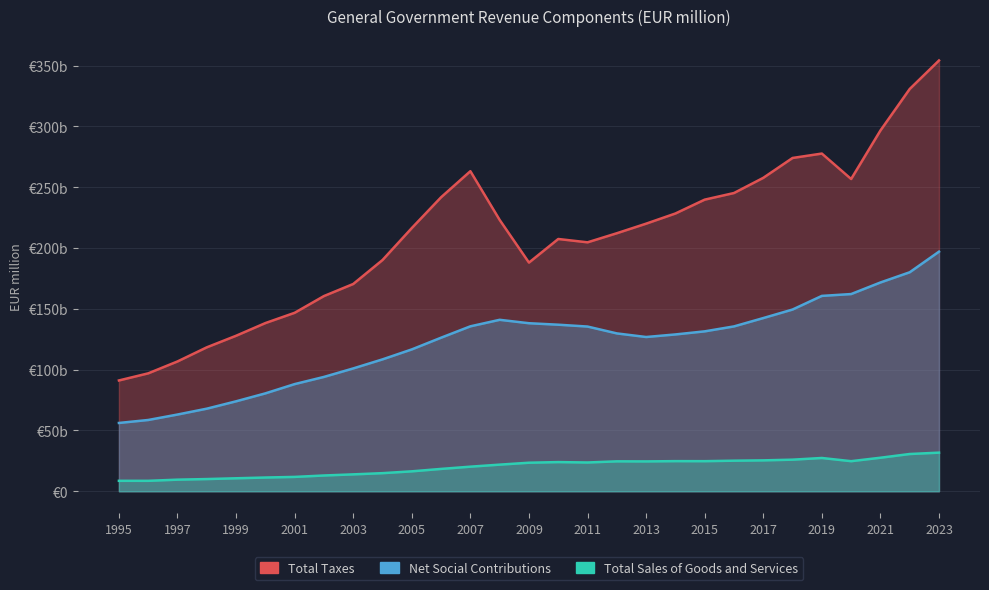

How many interior local valleys does the Total Taxes series have?

3